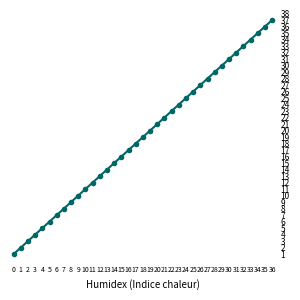

What is the greatest value displayed?

37